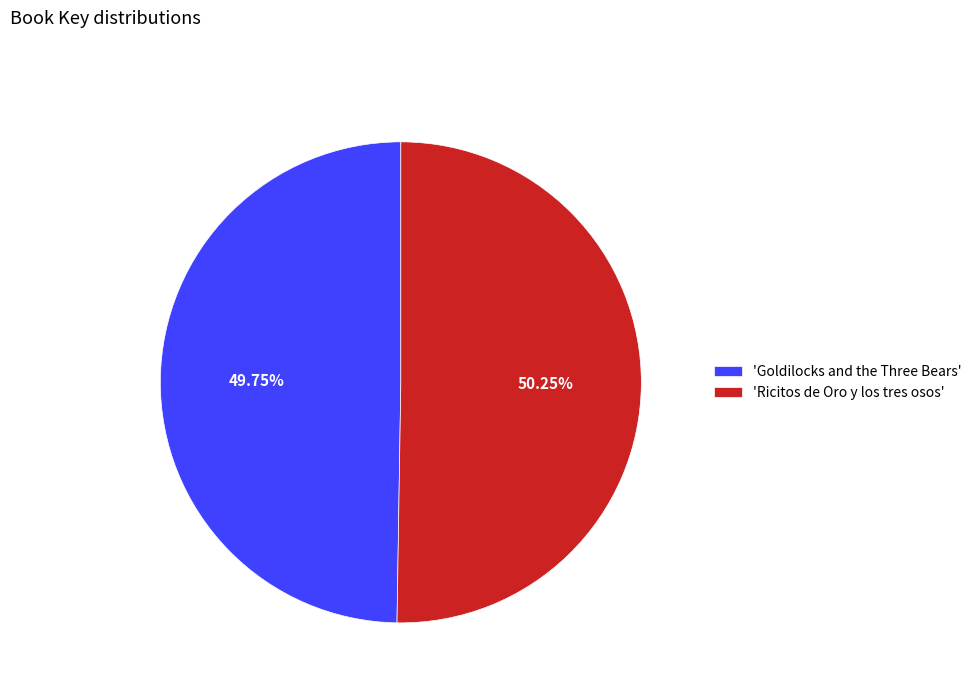

Is there a majority slice in this chart?

Yes